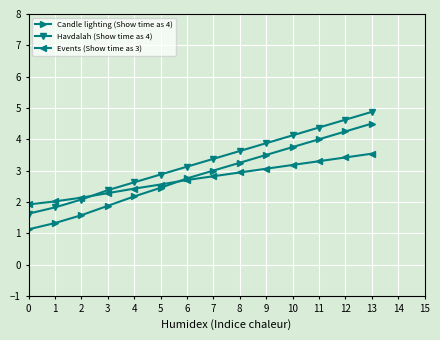

What is the highest value of the Candle lighting (Show time as 4) series?

4.5